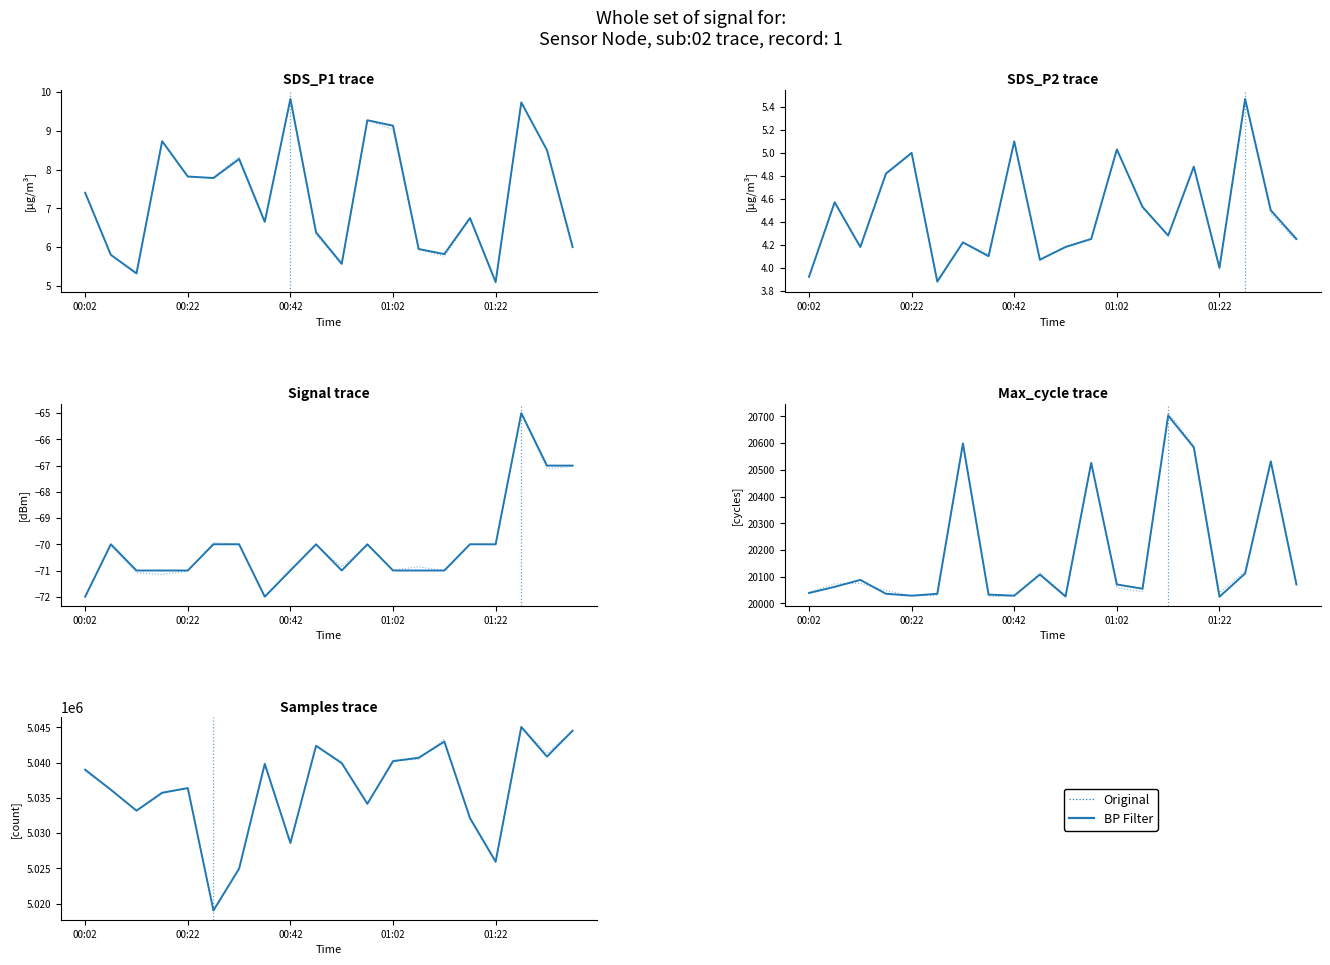

True or false: BP Filter and Original cross at least once.

True